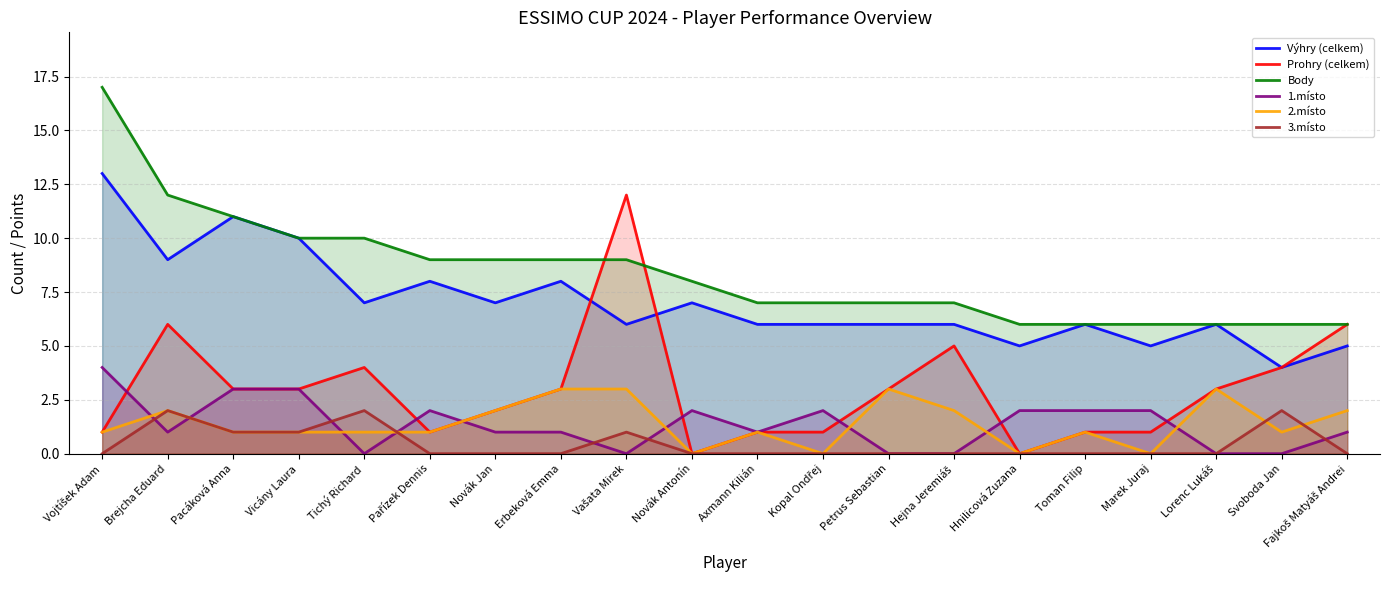

In Prohry (celkem), how many points are lower than both neighbors (excluding endpoints)?

3